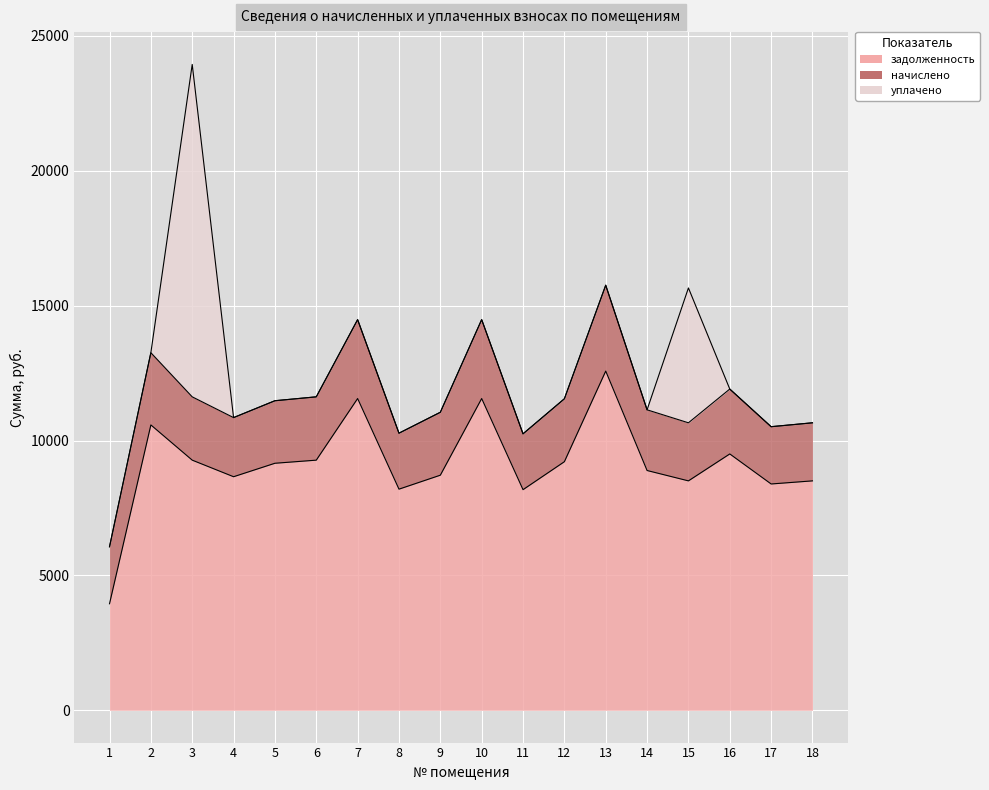

Reading left to right, transcribe all the data shown in this chart.

задолженность: 1=3949.6	2=10579.2	3=9273.6	4=8659.2	5=9158.4	6=9273.6	7=11558.4	8=8198.4	9=8716.0	10=11558.4	11=8179.2	12=9216.0	13=12576.0	14=8889.6	15=8505.6	16=9504.0	17=8390.4	18=8505.6
начислено: 1=2114.1	2=2677.9	3=2347.4	4=2191.9	5=2318.2	6=2347.4	7=2925.7	8=2075.2	9=2332.8	10=2925.7	11=2070.4	12=2332.8	13=3183.3	14=2250.2	15=2153.0	16=2405.7	17=2123.8	18=2153.0
уплачено: 1=0.0	2=0.0	3=12324.9	4=0.0	5=0.0	6=0.0	7=0.0	8=0.0	9=0.0	10=0.0	11=0.0	12=0.0	13=0.0	14=0.0	15=5000.0	16=0.0	17=0.0	18=0.0